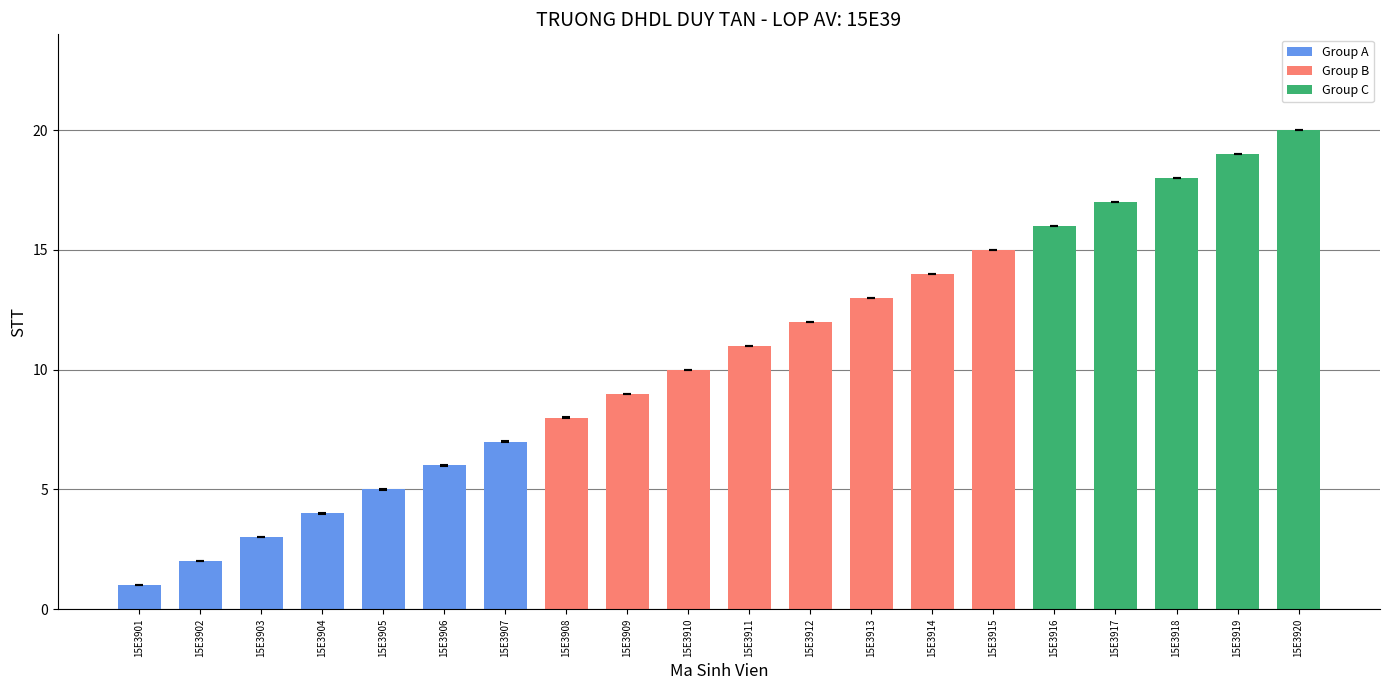

What is the approximate value at 15E3916?

16